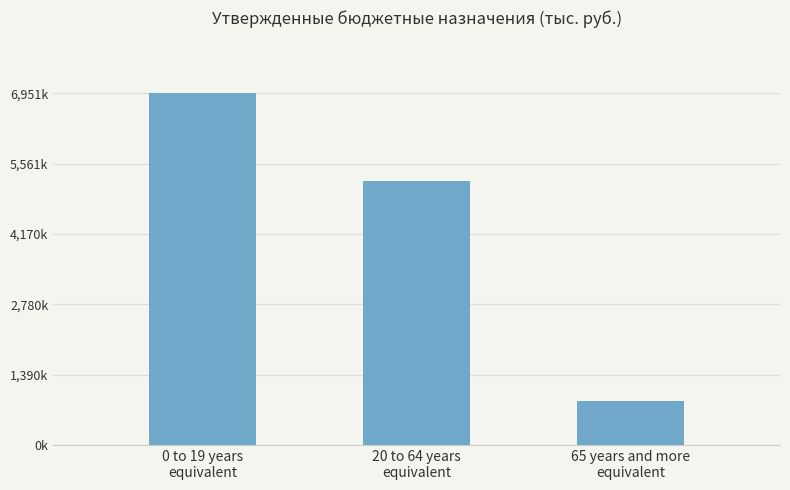

True or false: the data shows 859911.9 at 65 years and more
equivalent.

True